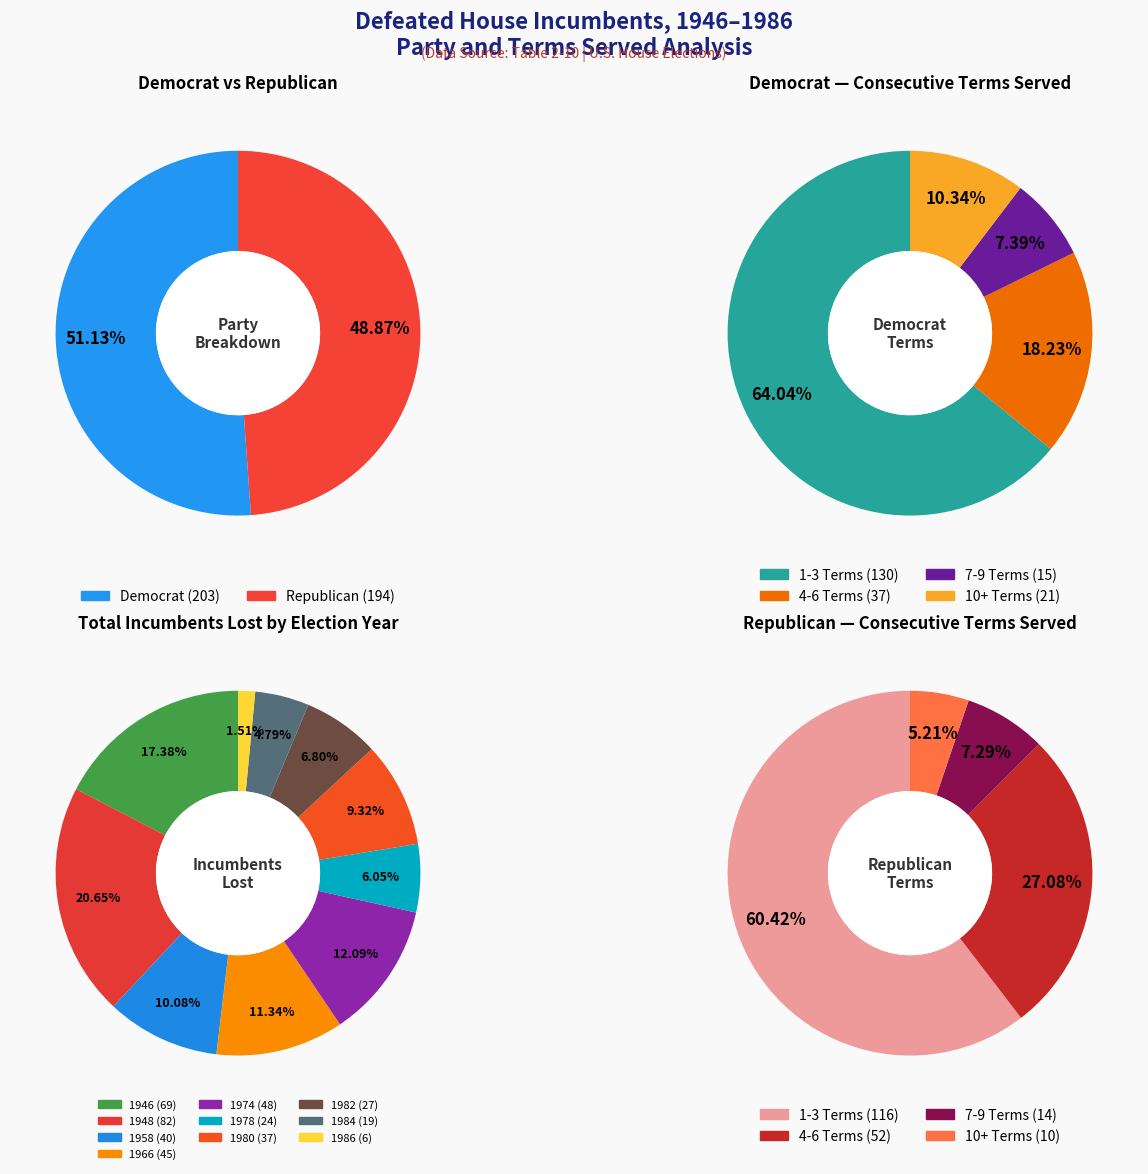

How many slices are in this pie chart?

10